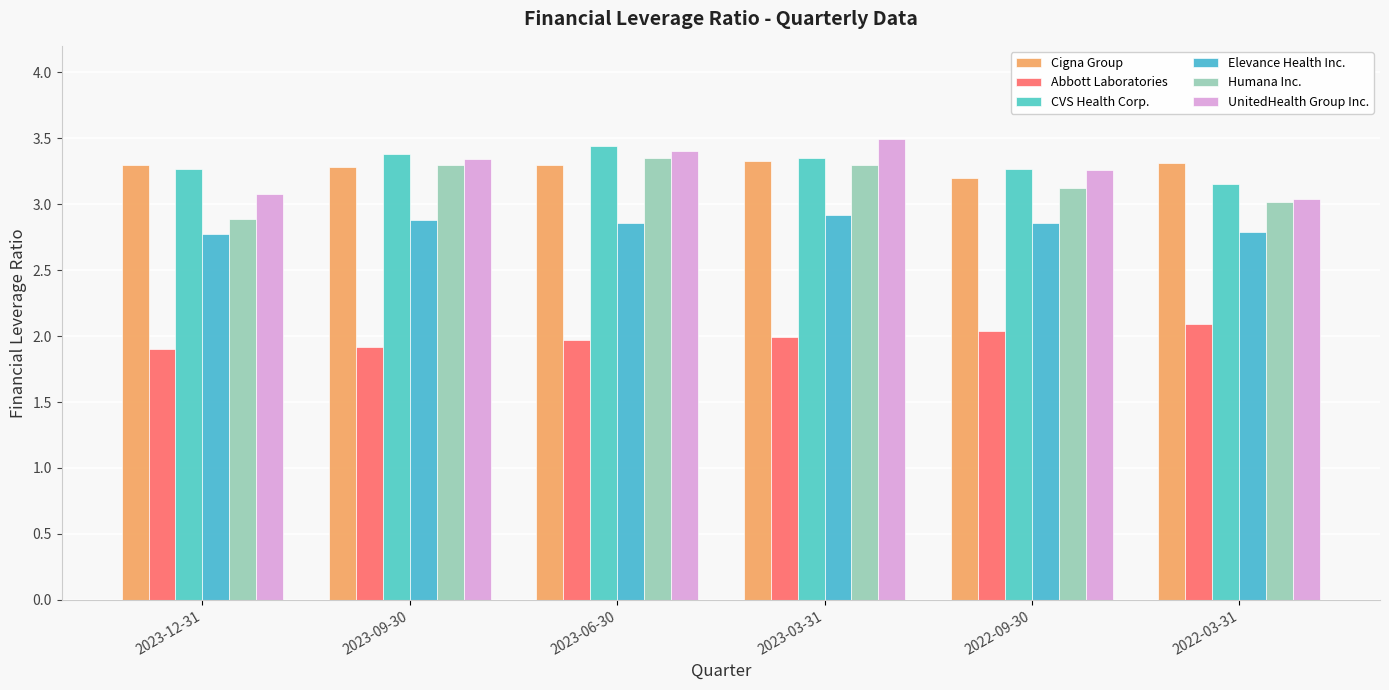

True or false: UnitedHealth Group Inc. has a value of 3.0 at 2022-03-31.

True